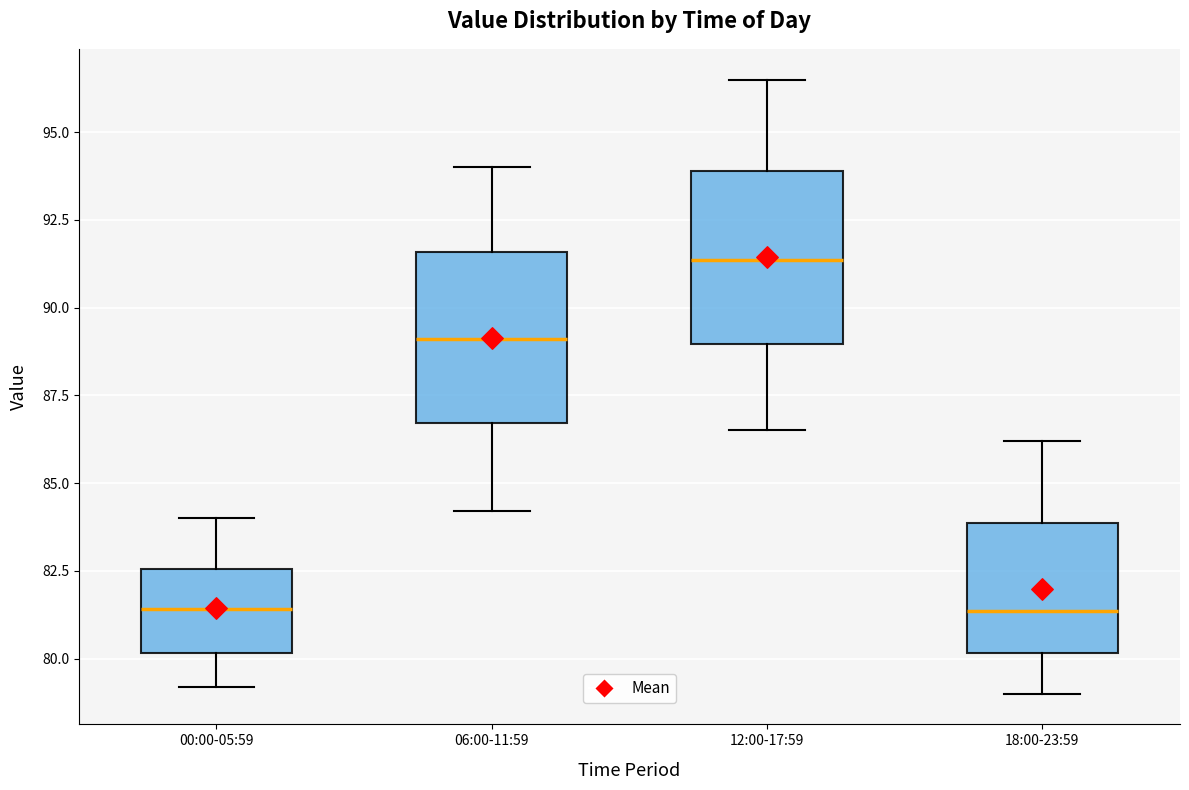

Reading left to right, transcribe this box plot: for each box, give where its median line is, the range the box spans, and where its two whiskers end, as read against the y-axis. The values are not printed on the chart, so give them approximately, as read against the axis.

00:00-05:59: median 81.5, box 80.0 to 82.5, whiskers 79.0 to 84.0
06:00-11:59: median 89.0, box 86.5 to 91.5, whiskers 84.0 to 94.0
12:00-17:59: median 91.5, box 89.0 to 94.0, whiskers 86.5 to 96.5
18:00-23:59: median 81.5, box 80.0 to 84.0, whiskers 79.0 to 86.0